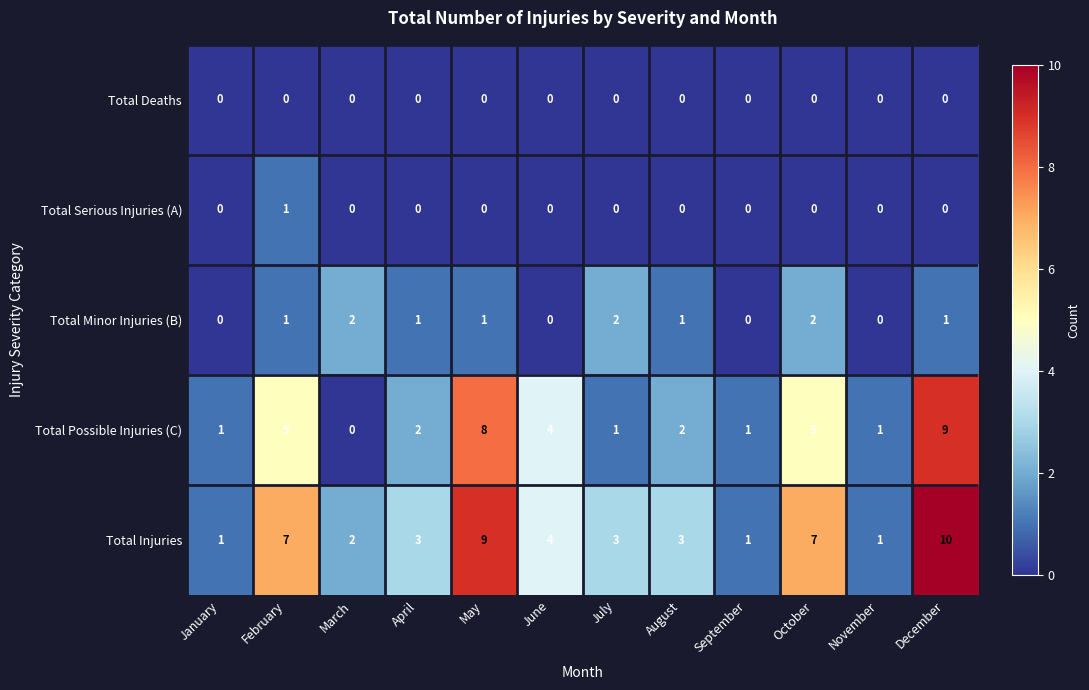

At which category is the sum across all series the highest?

December